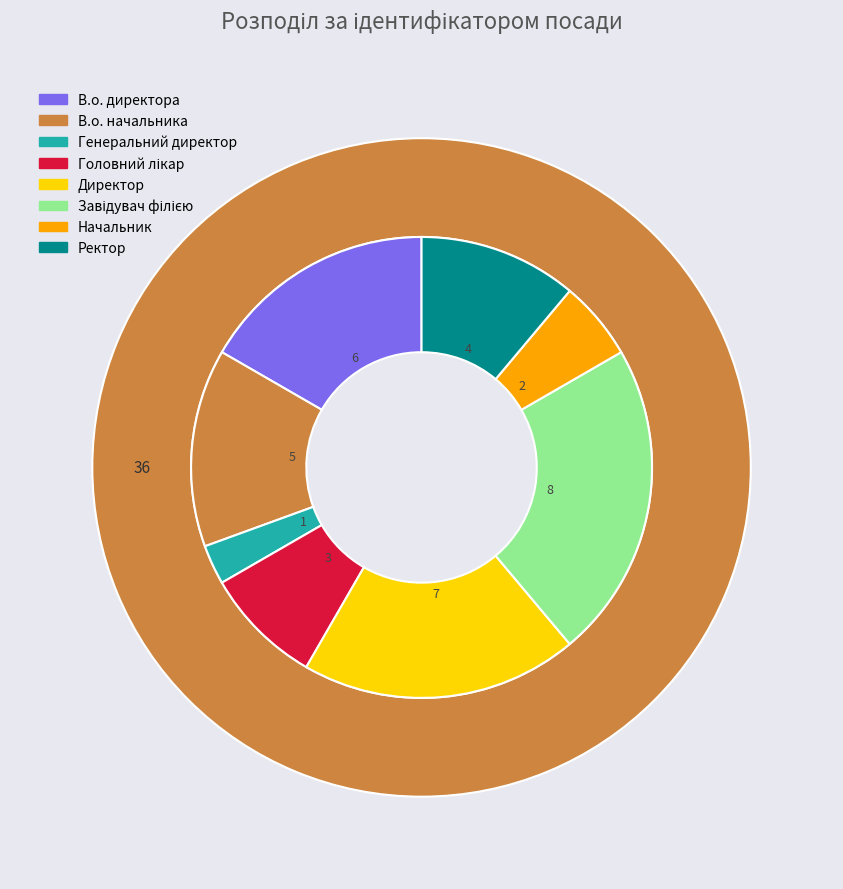

To the nearest percent, what is the average slice percentage?

12%